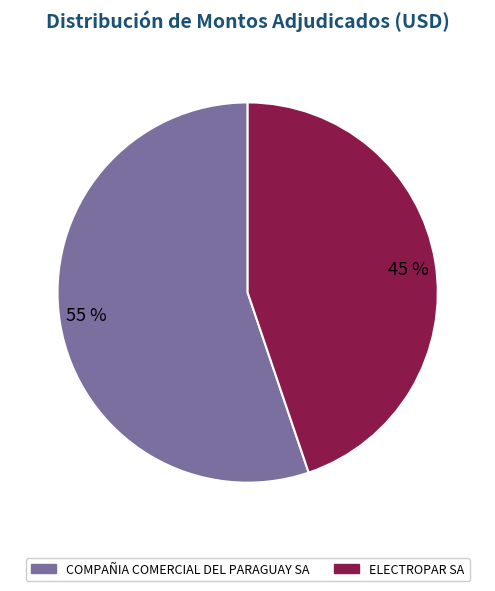

Is 55 % the majority of the pie?

Yes